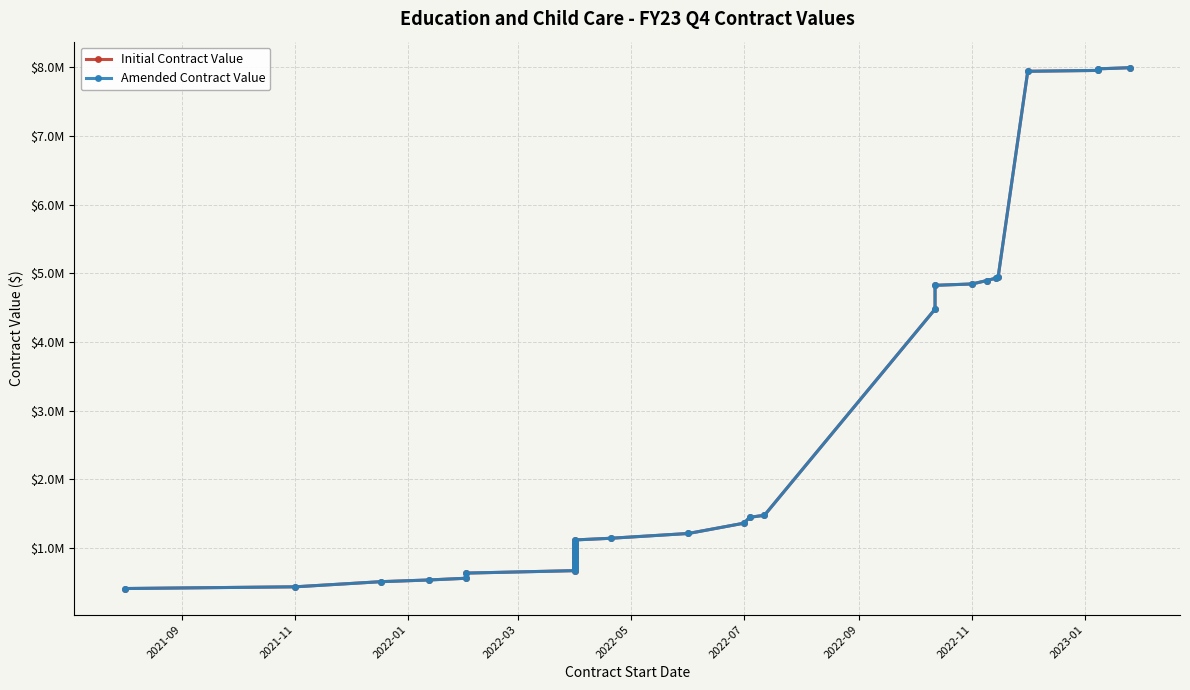

How many categories are shown in the chart?

34